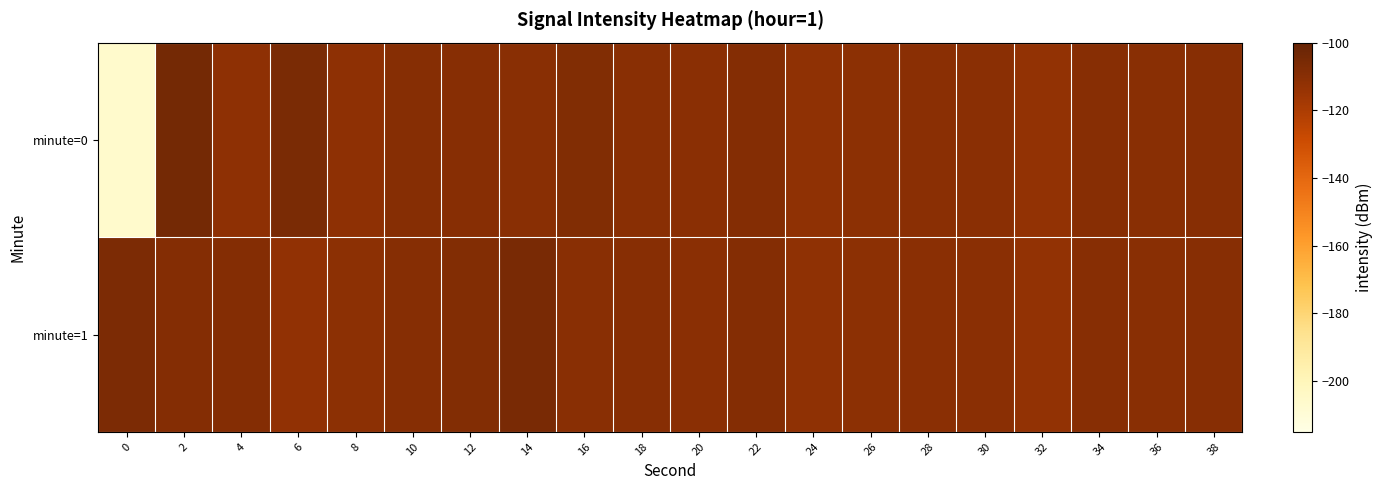

Count the number of data series in this chart.

2